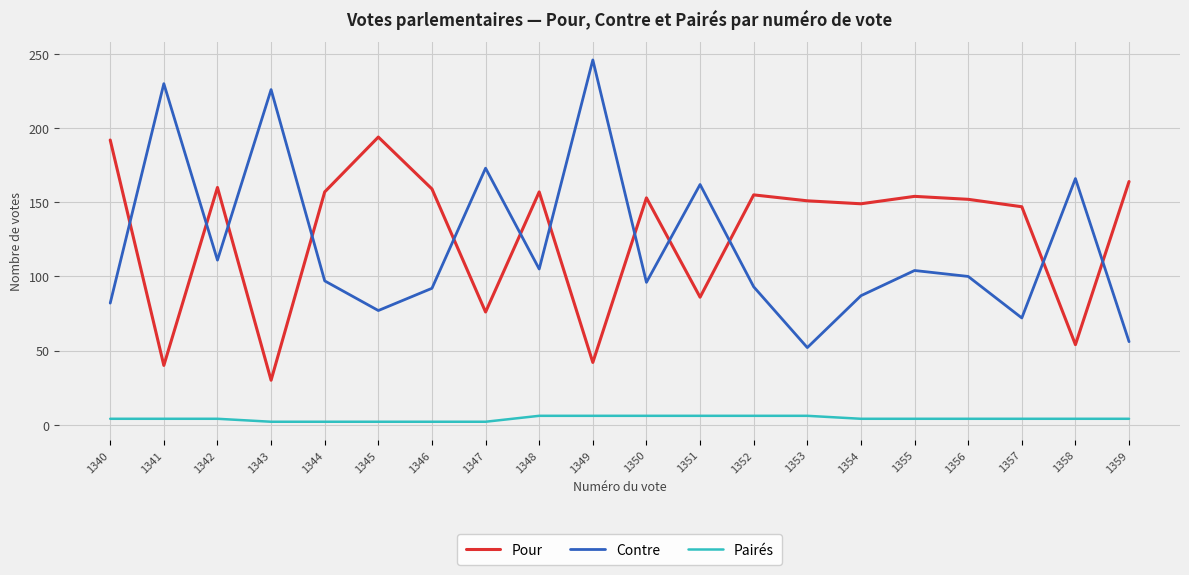

What is the total value across all series at 1353?

209